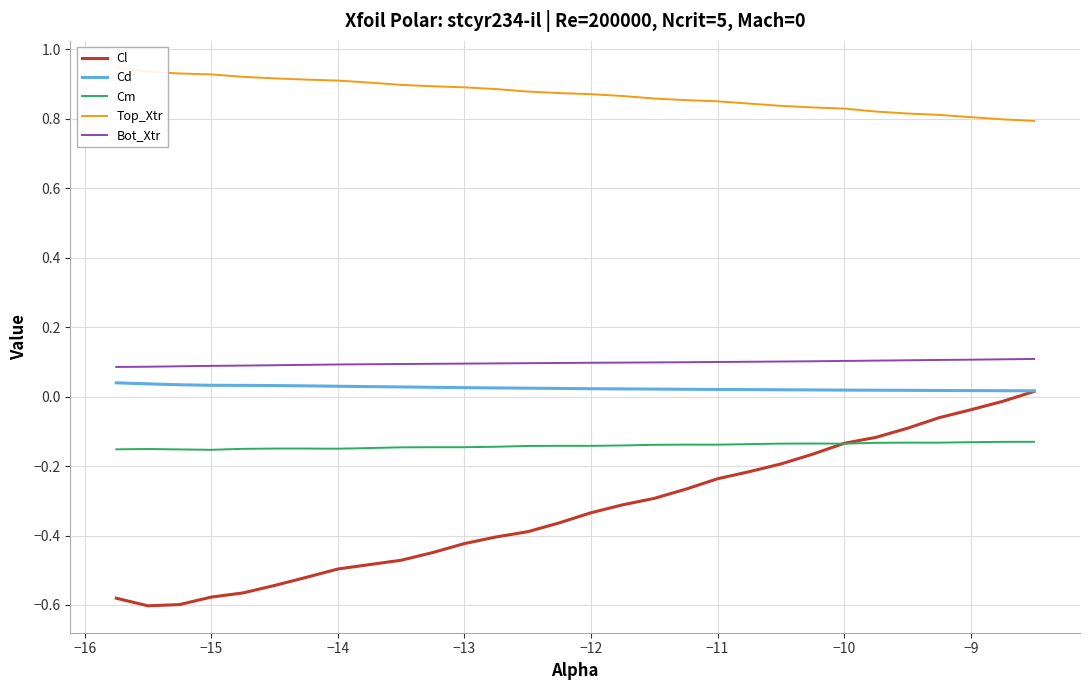

The value of Bot_Xtr at −12 is 0.1. True or false?

True